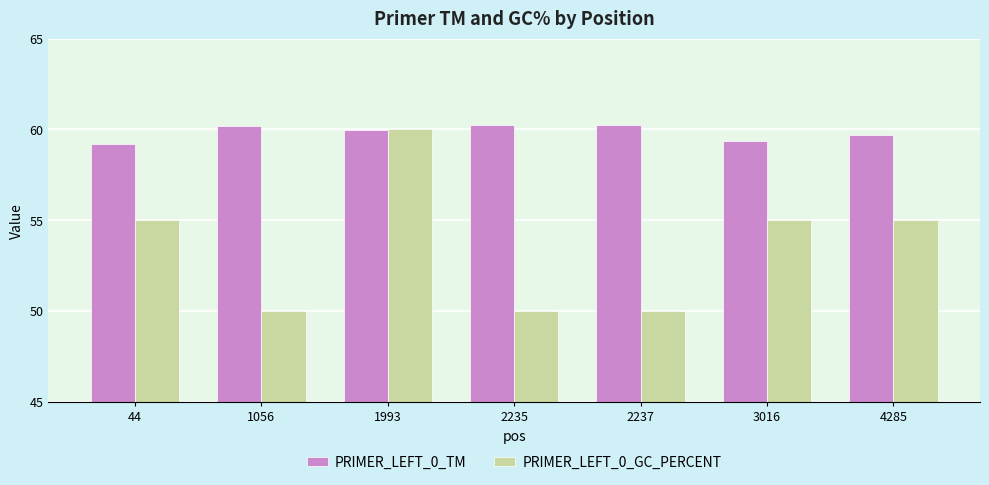

Between 1056 and 3016, which series saw the biggest shift?

PRIMER_LEFT_0_GC_PERCENT